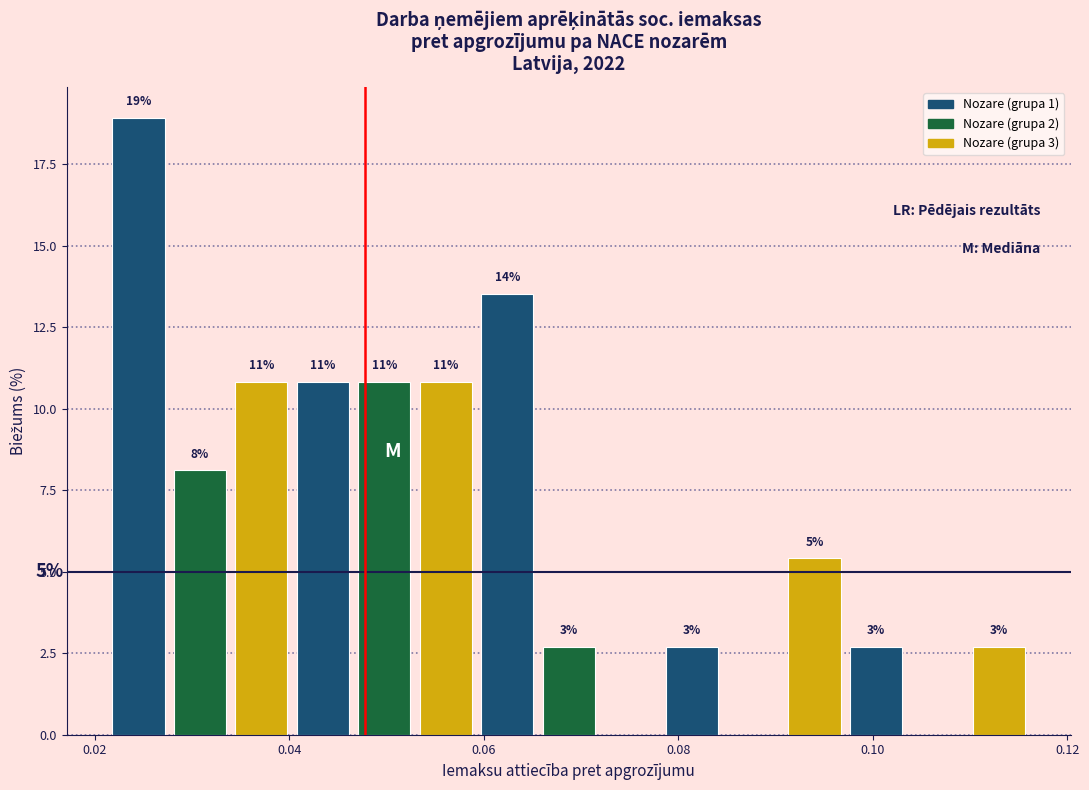

Read against the x-axis, roughly where is the centre of the tallest bar?

0.024